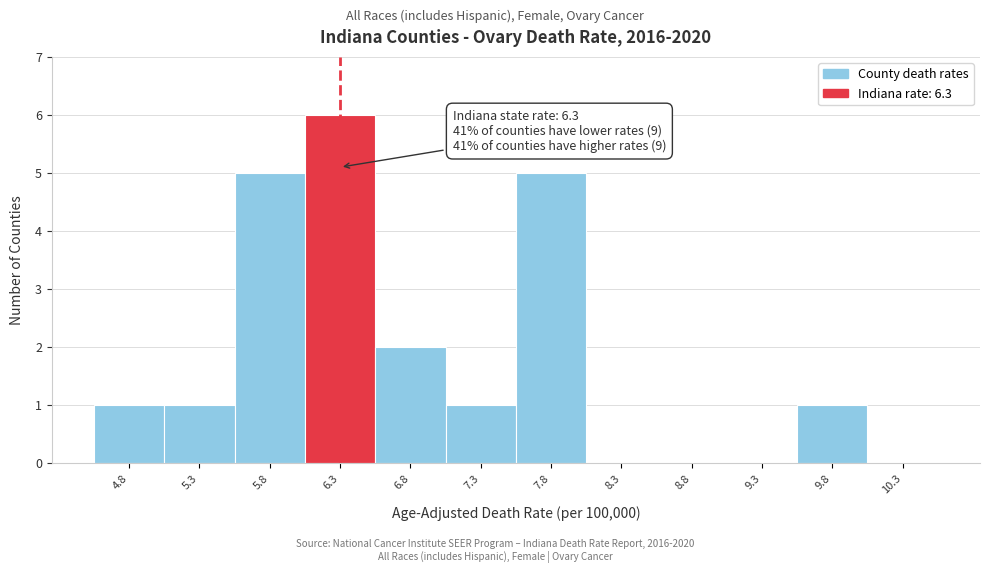

Over which range of the x-axis is the bar tallest?

6.05 to 6.55